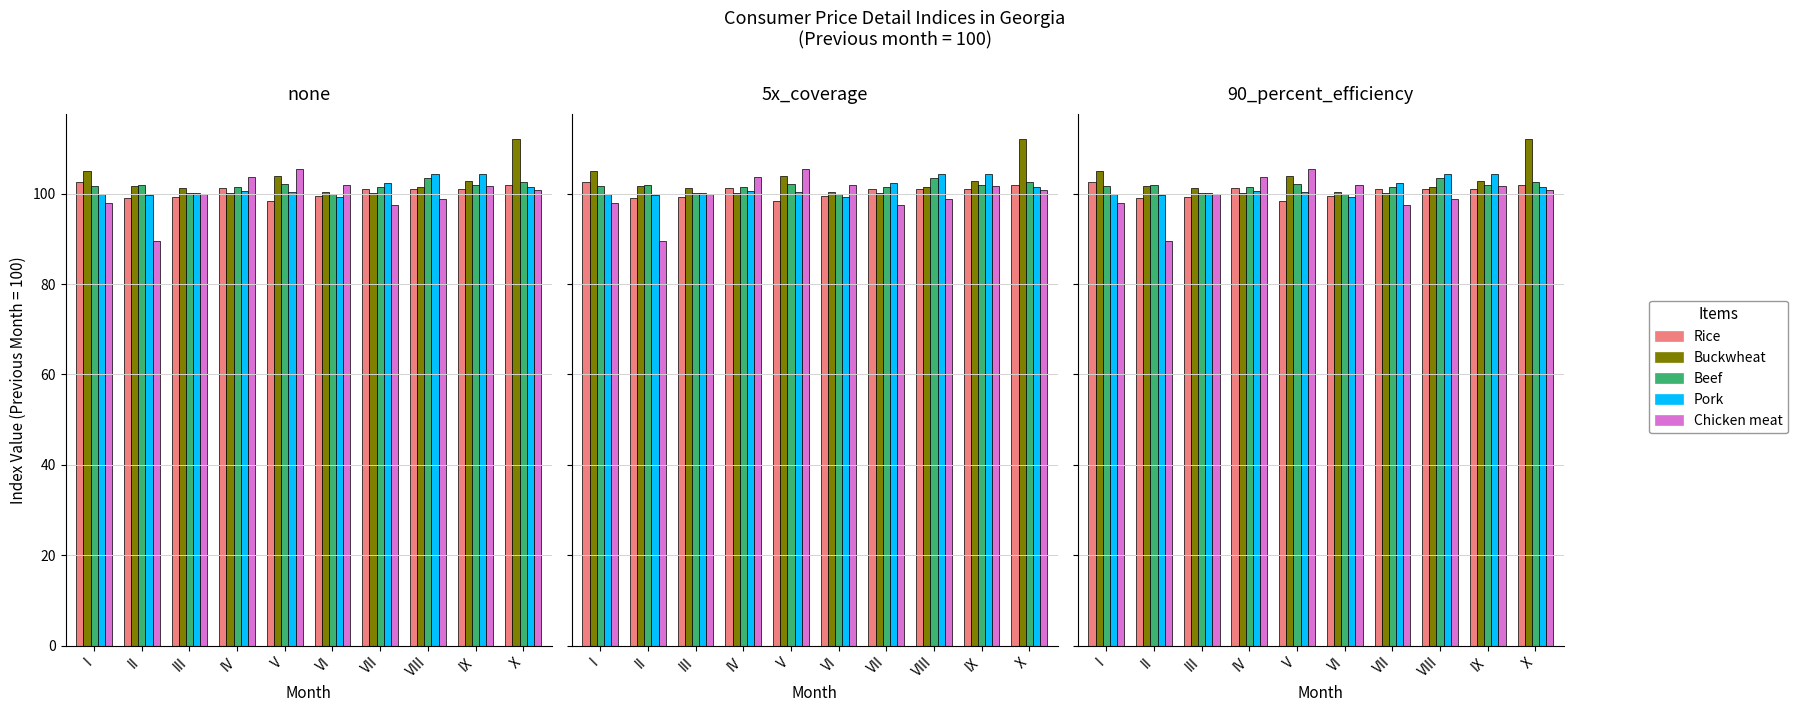

The Rice series shows 49.3 at I. True or false?

False